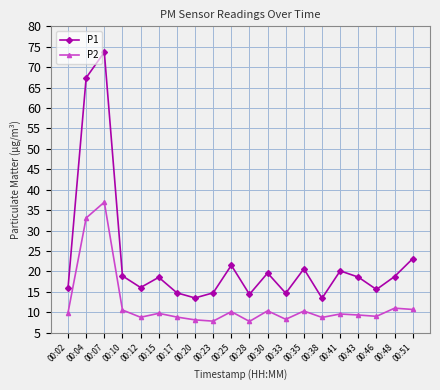

Which category has the highest value across all series?

00:07